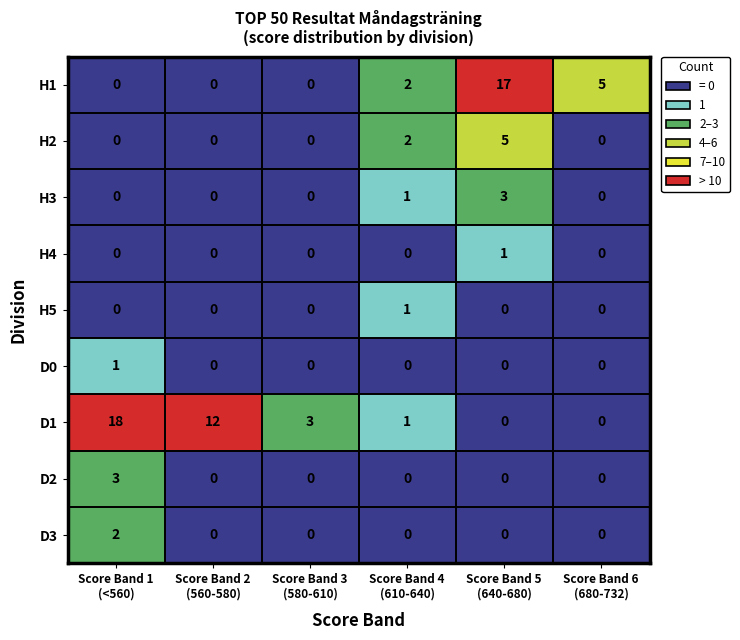

Which series has the largest range (max minus min)?

D1